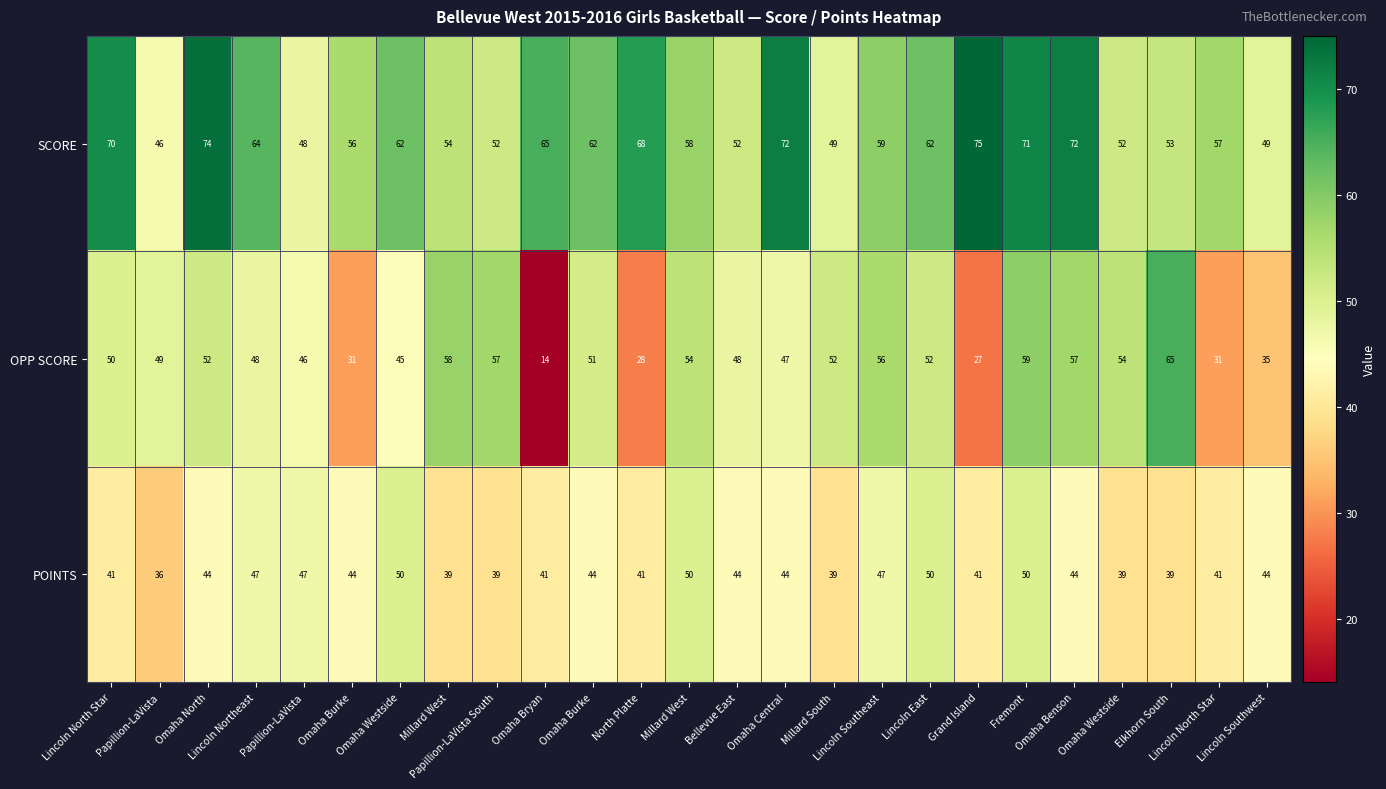

How many distinct data groups are displayed?

3